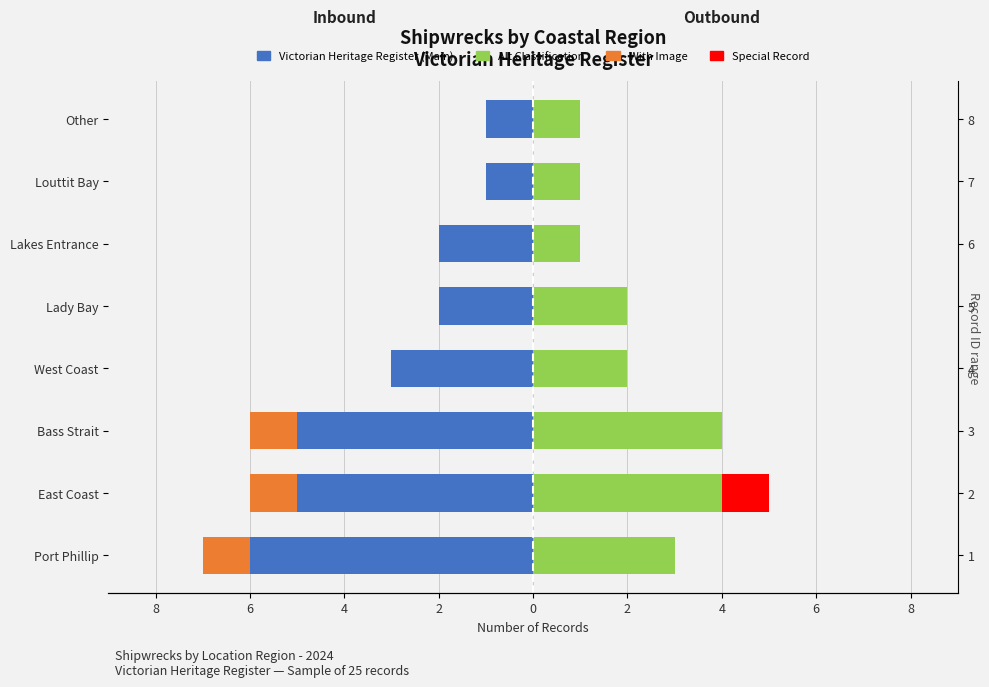

How many bars are there in total?

32